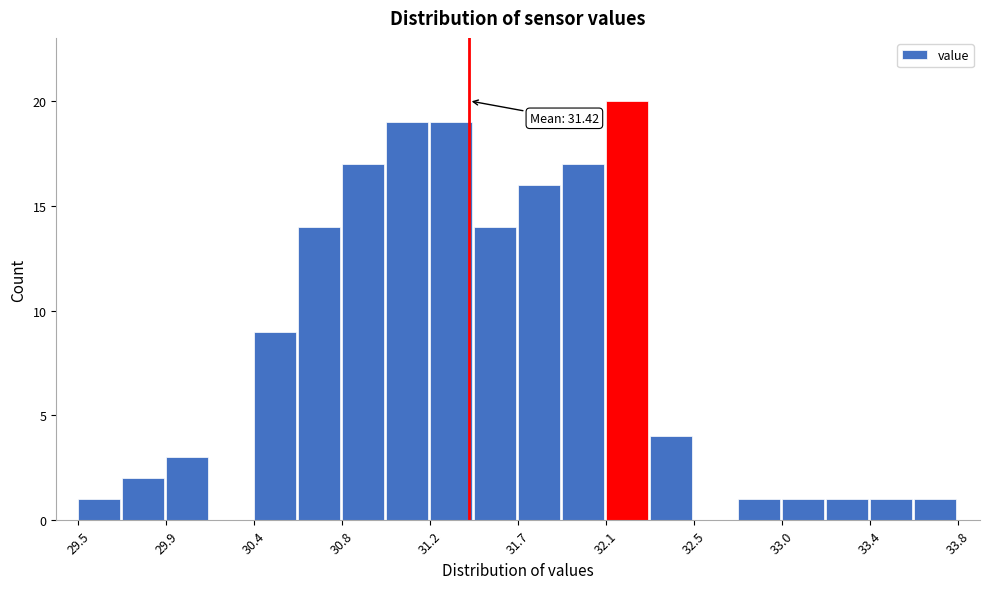

Over which range of the x-axis is the bar tallest?

32.10 to 32.30